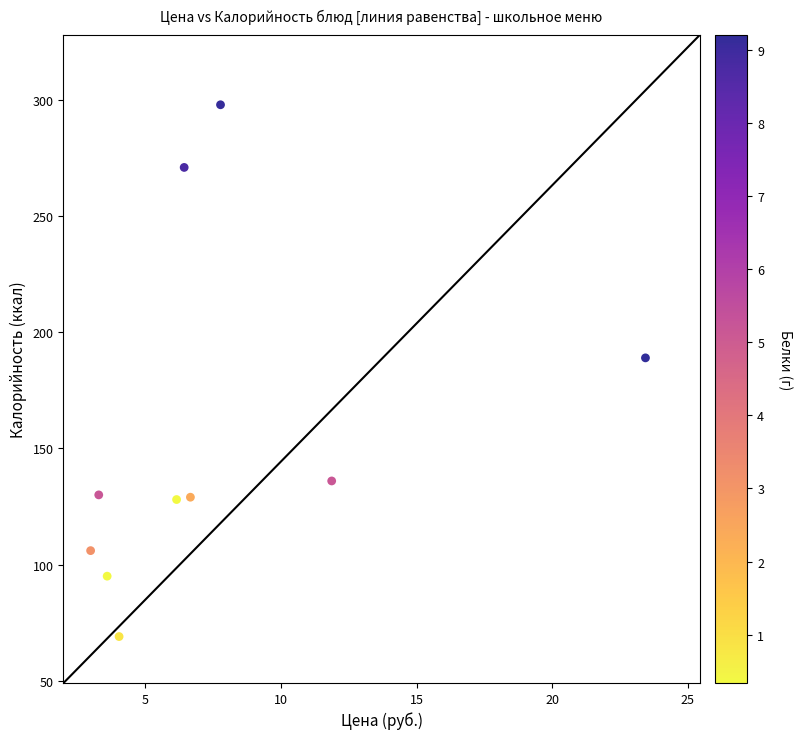

What Y value in the scatter plot is closest to 183?

189.0